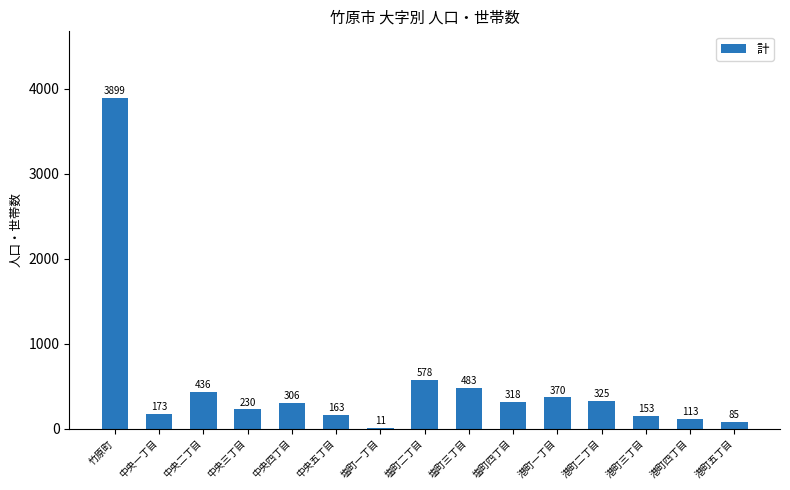

How many categories are shown in the chart?

15